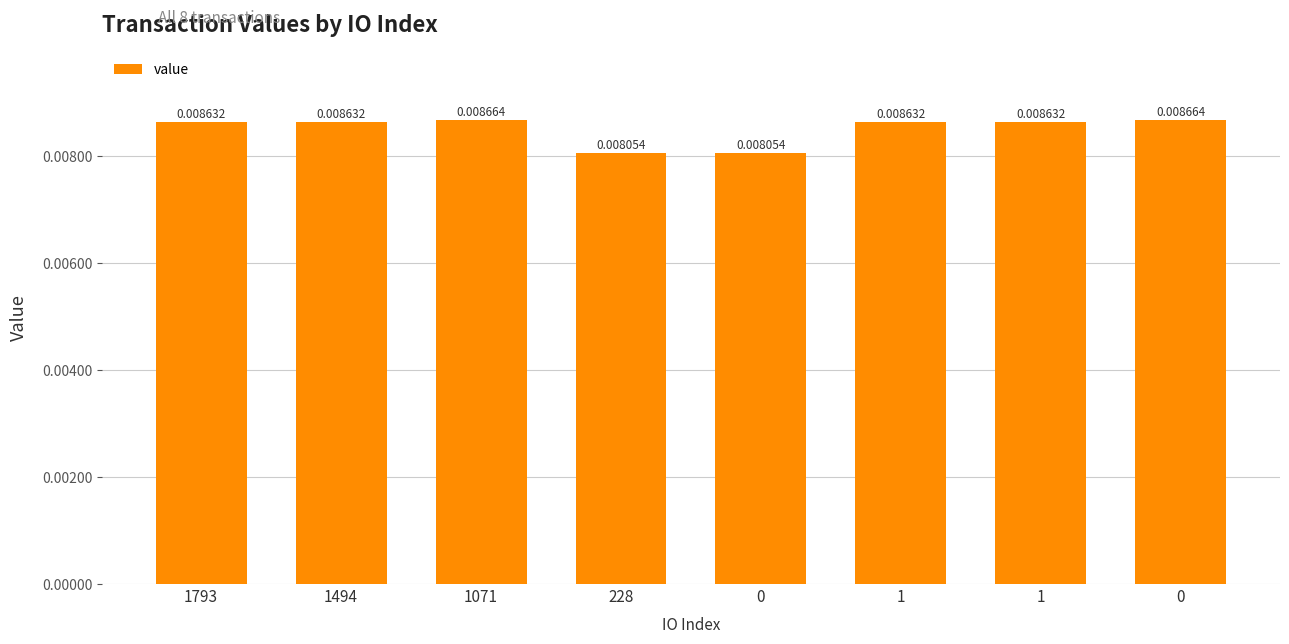

How many categories are shown in the chart?

8